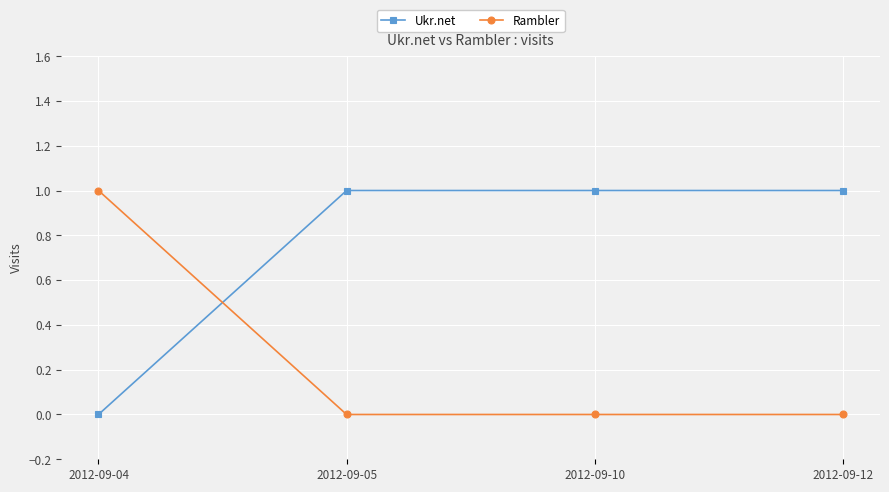

Reading left to right, list all the values displayed in this chart.

Ukr.net: 0	1	1	1
Rambler: 1	0	0	0